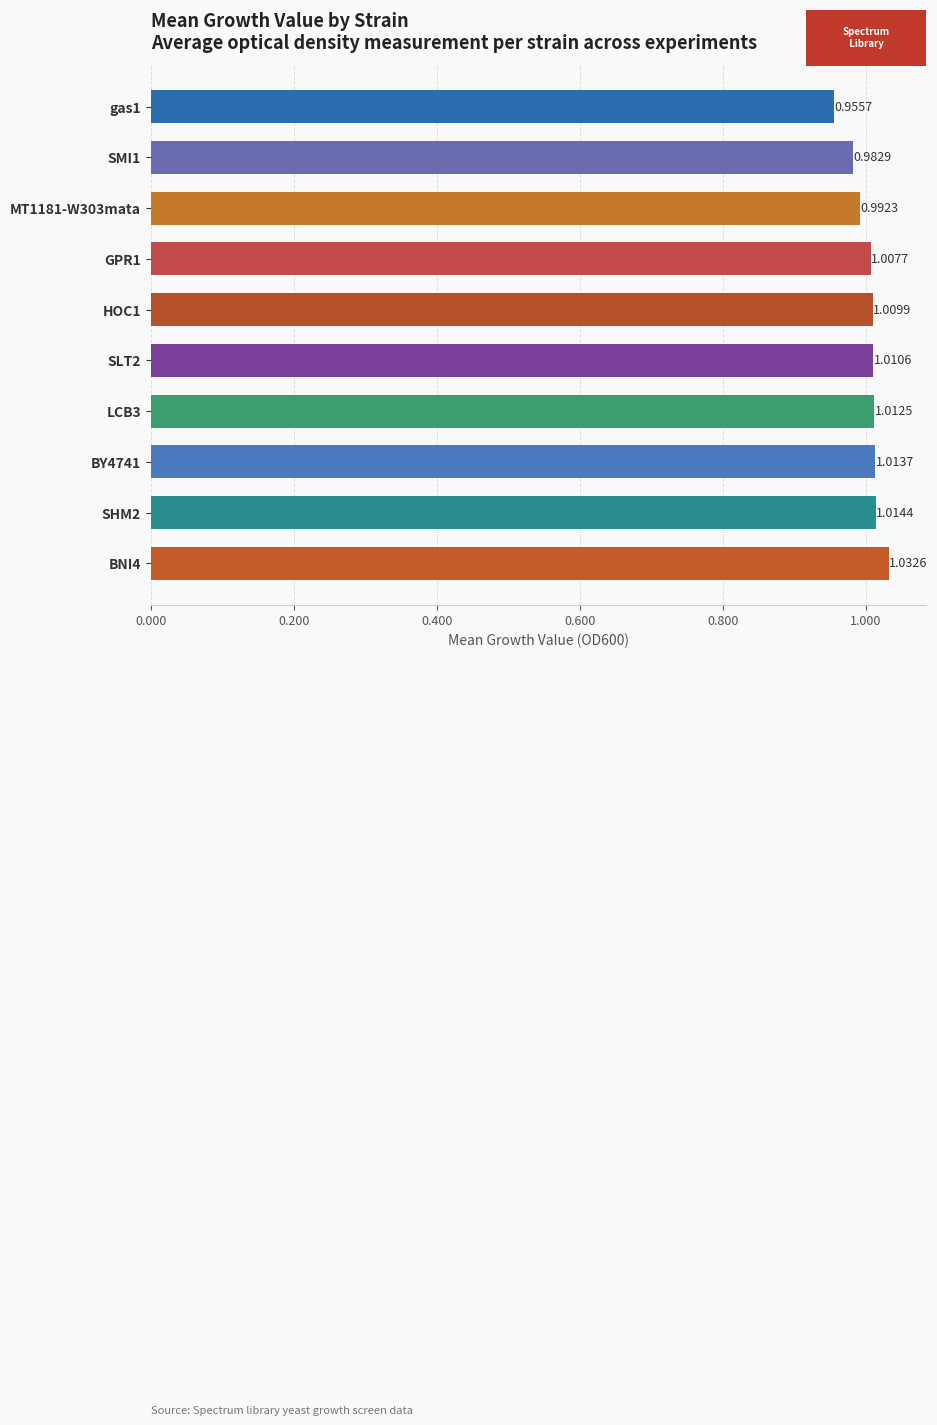

Between HOC1 and SHM2, which is larger?

SHM2